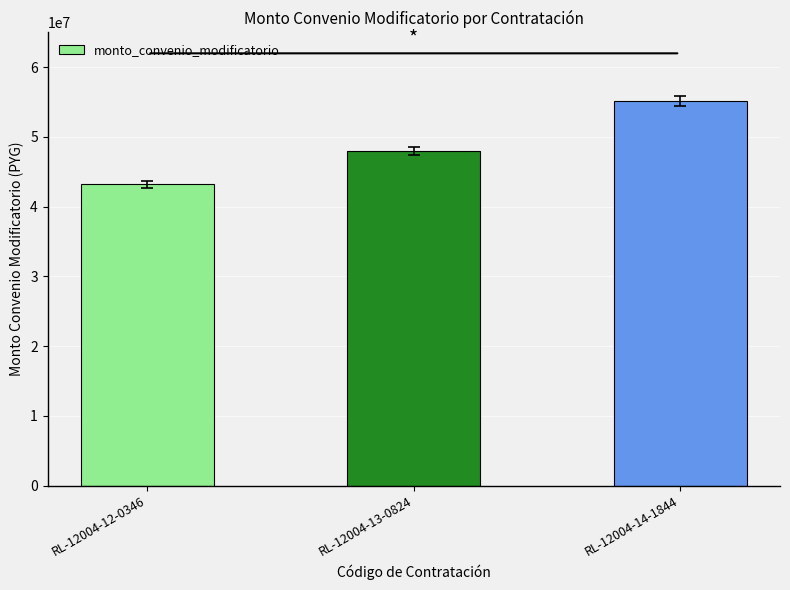

What is the ratio of the value at RL-12004-13-0824 to the value at RL-12004-12-0346?

1.1